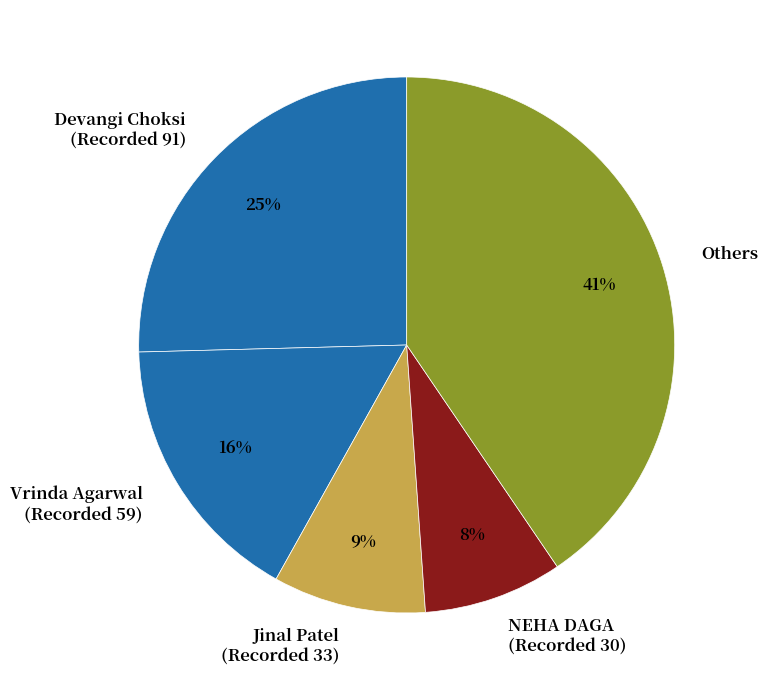

To the nearest percent, what is the average slice percentage?

20%